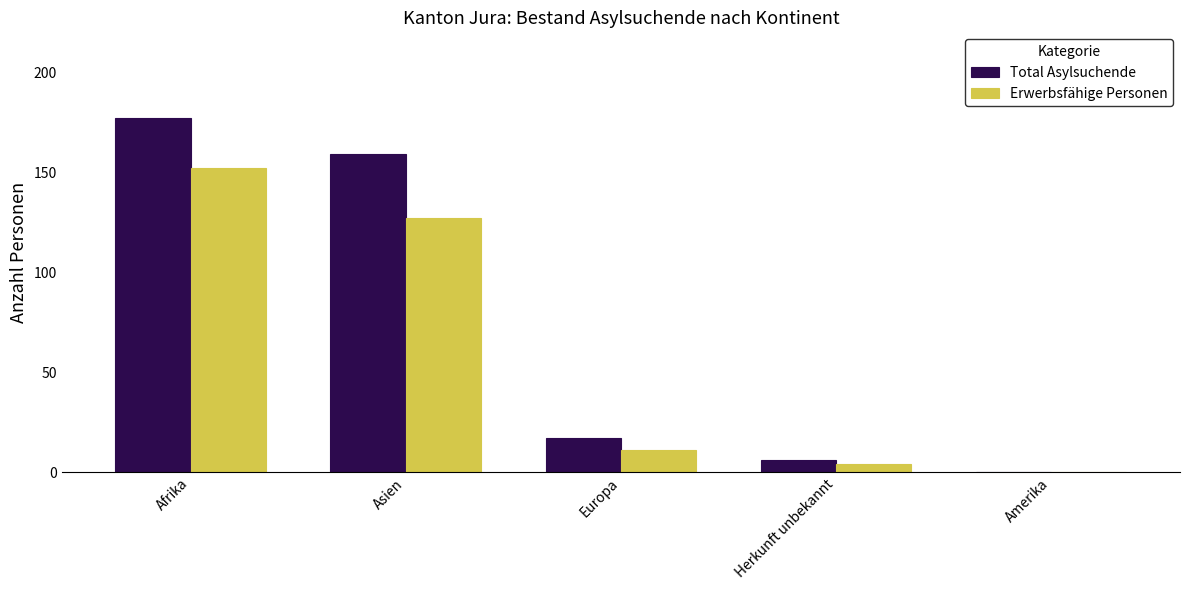

Which series has the largest total across all categories?

Total Asylsuchende